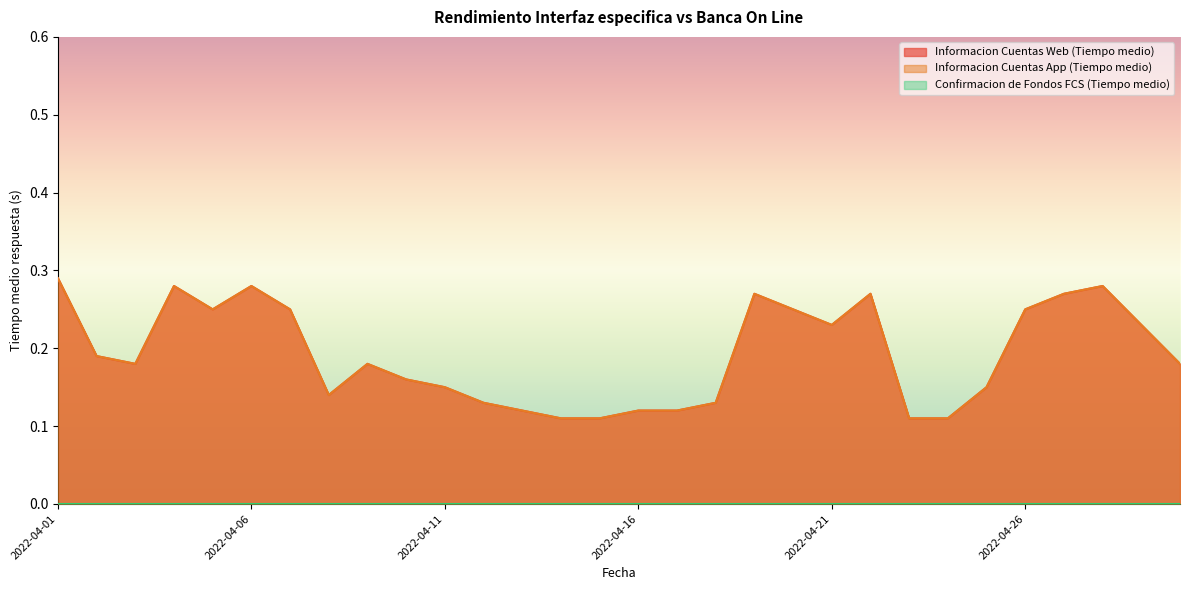

At how many categories does at least one series exceed 0?

30